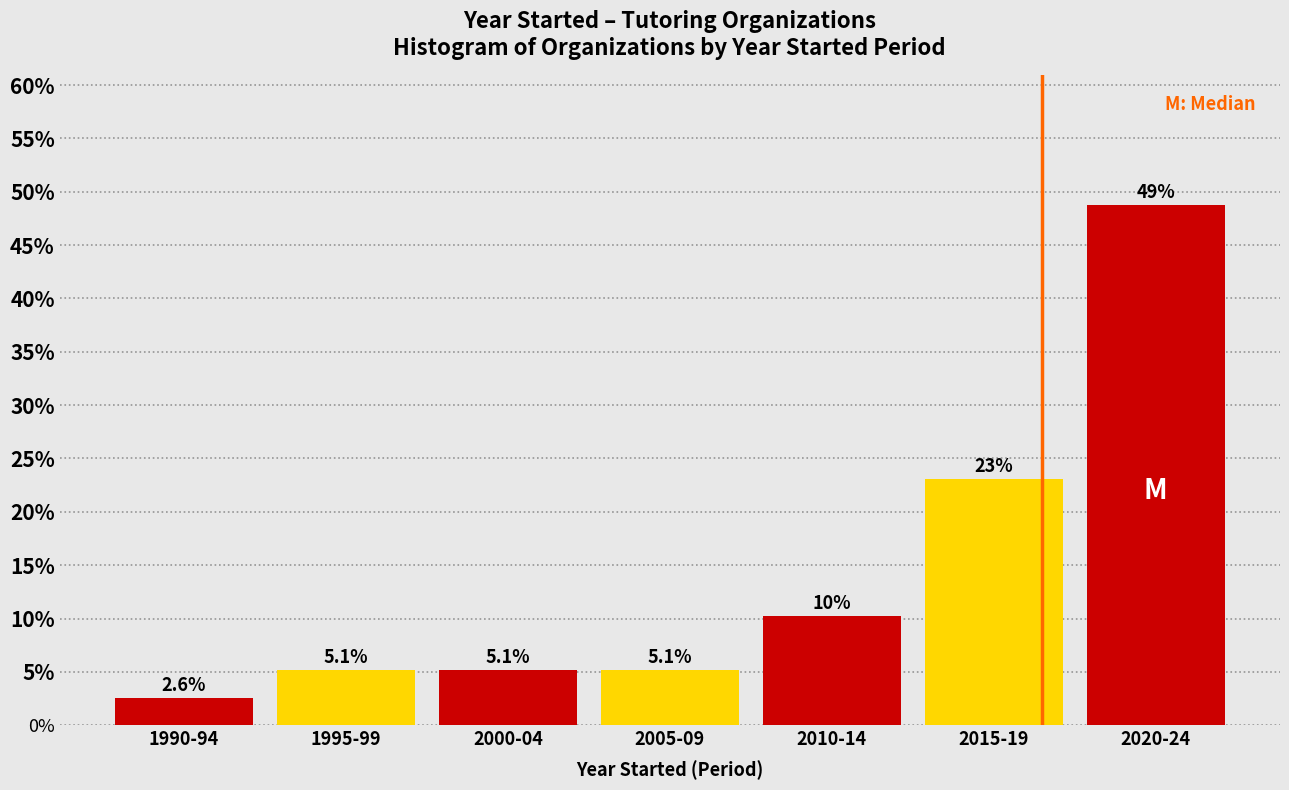

Reading right to left, extract all data points from this chart.

48.7	23.1	10.3	5.1	5.1	5.1	2.6